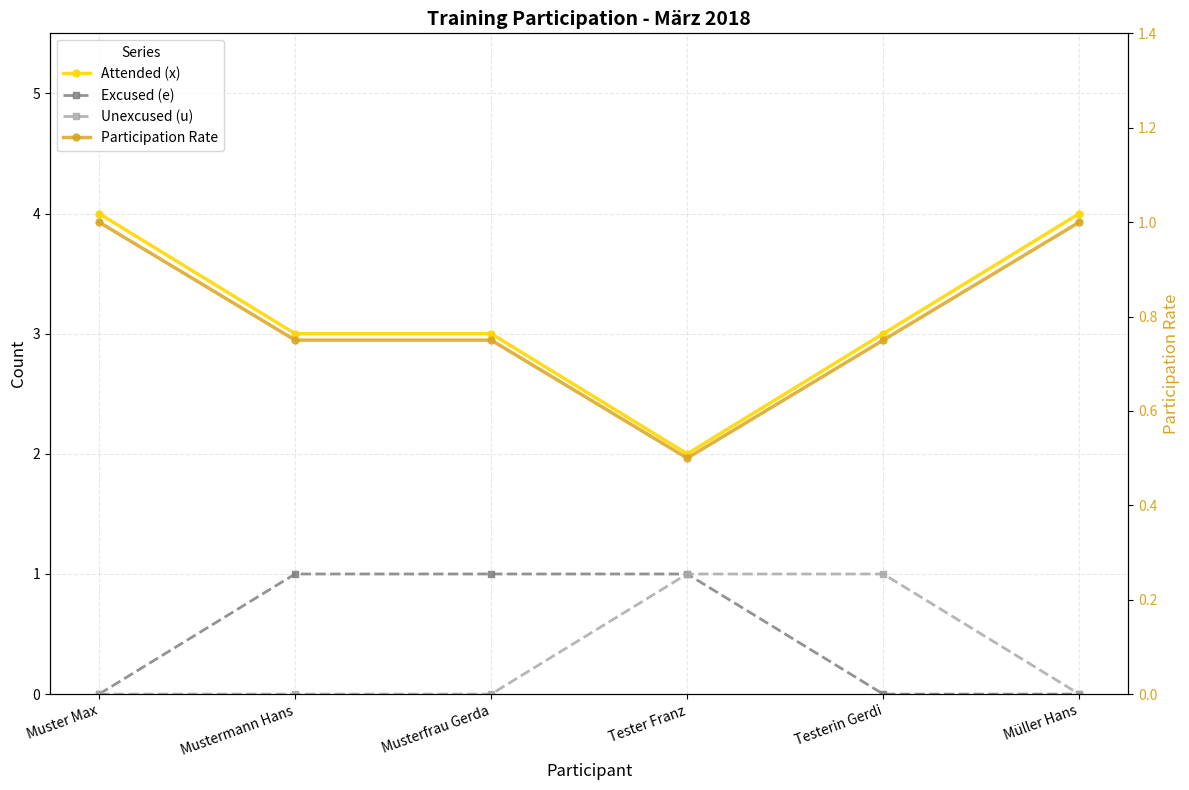

What is the sum of all Participation Rate values?

4.8